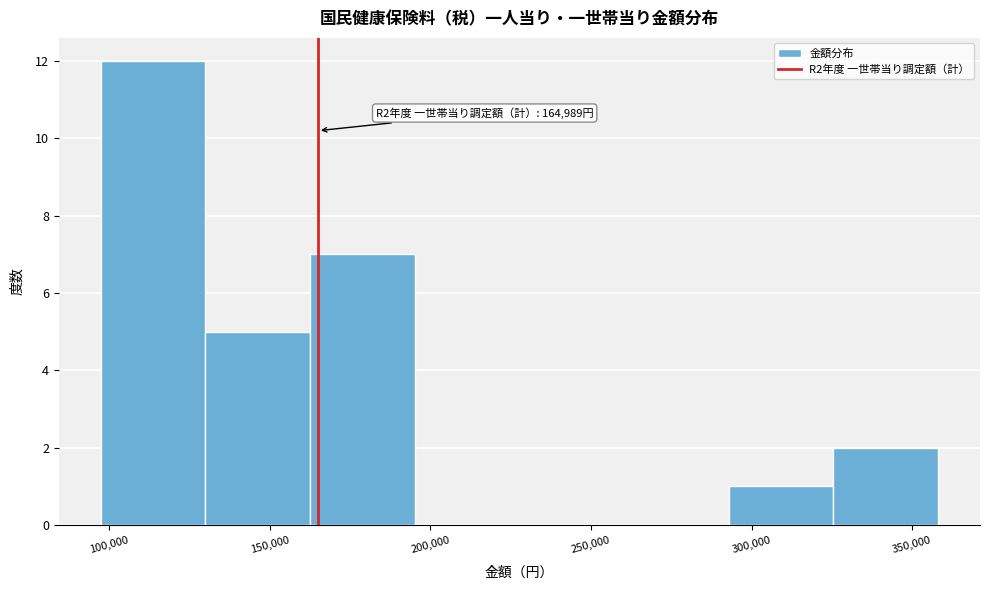

Over which range of the x-axis is the bar tallest?

95000 to 130000